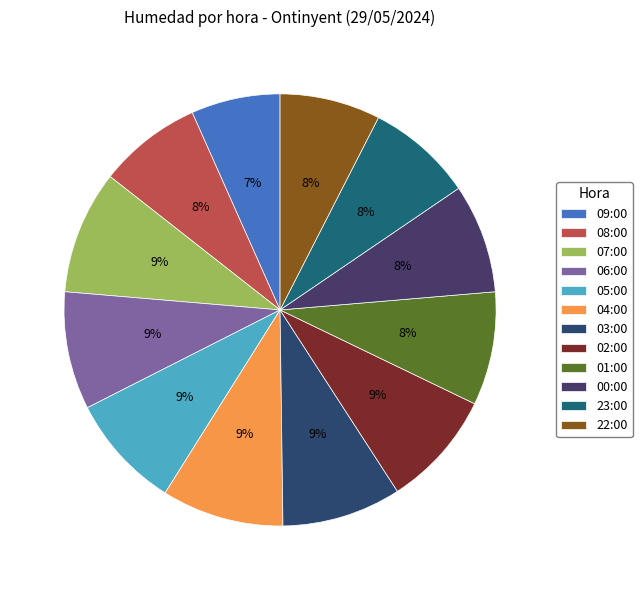

Rank the categories by value from lowest to highest.

09:00, 22:00, 08:00, 23:00, 00:00, 01:00, 05:00, 02:00, 06:00, 03:00, 04:00, 07:00